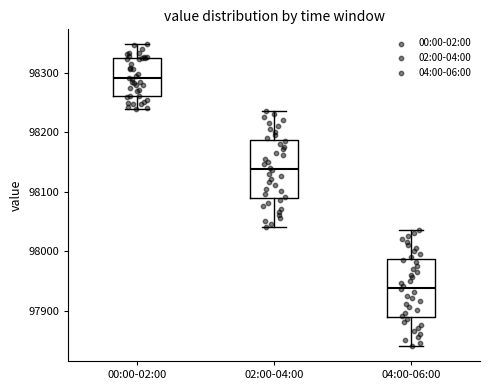

Reading left to right, transcribe this box plot: for each box, give where its median line is, the range the box spans, and where its two whiskers end, as read against the y-axis. The values are not printed on the chart, so give them approximately, as read against the axis.

00:00-02:00: median 98290, box 98260 to 98320, whiskers 98240 to 98350
02:00-04:00: median 98140, box 98090 to 98190, whiskers 98040 to 98240
04:00-06:00: median 97940, box 97890 to 97990, whiskers 97840 to 98040